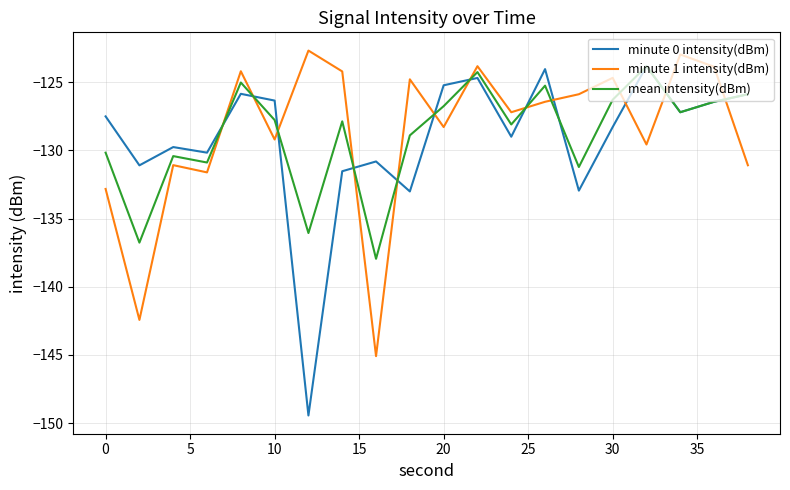

What is the minimum value shown in the chart?

-149.4